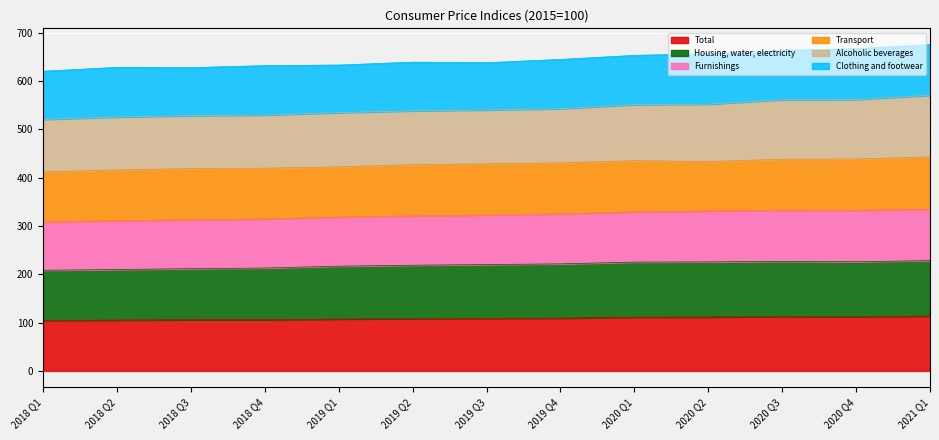

At which label does Total first exceed 108?

2019 Q2